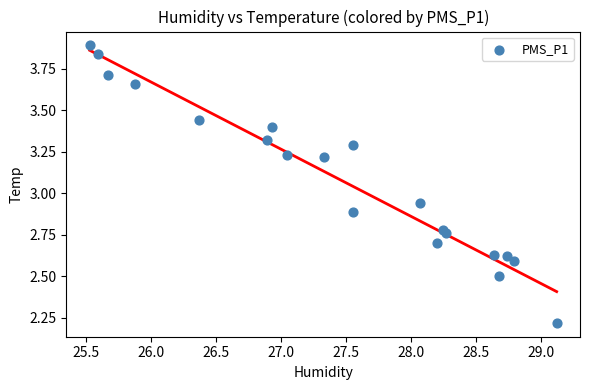

What is the range of X values (max minus min)?

3.6